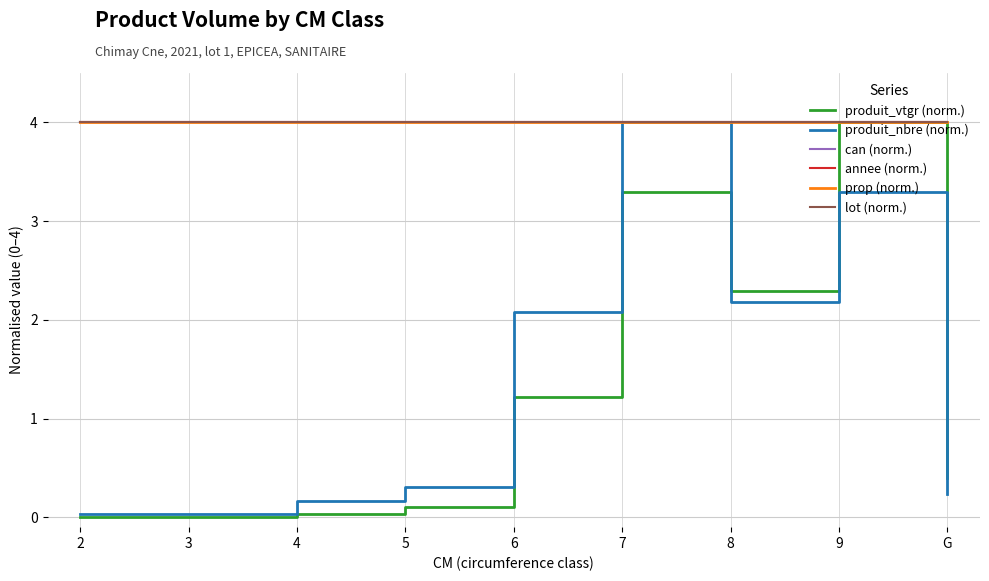

How many lines are shown in the chart?

6